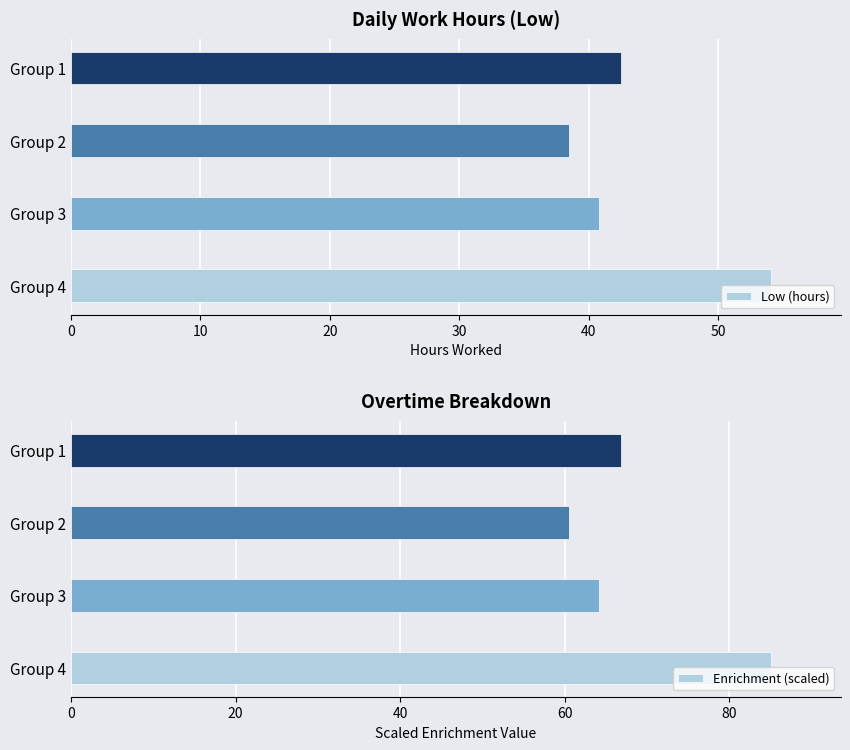

At how many categories does at least one series exceed 63?

3